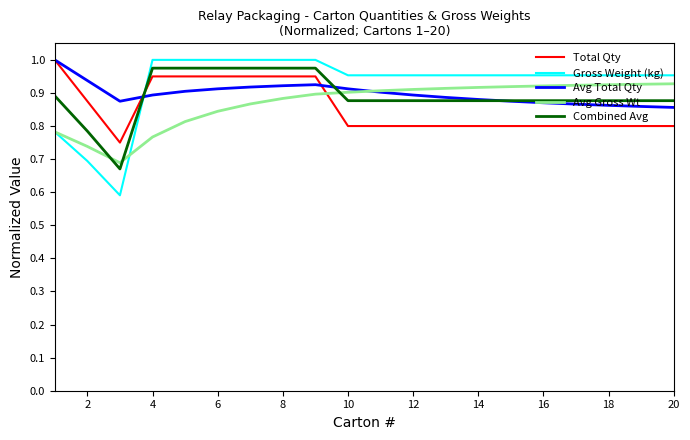

What is the minimum value shown in the chart?

0.6